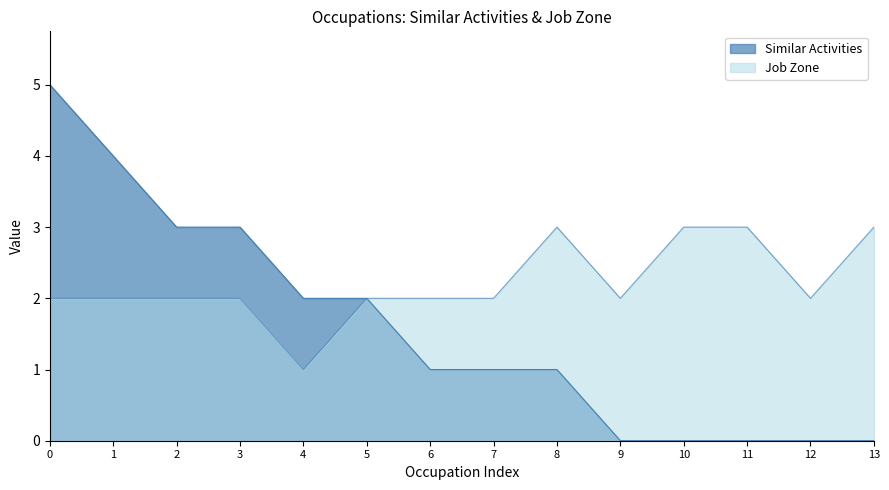

Does the chart have visible grid lines?

No